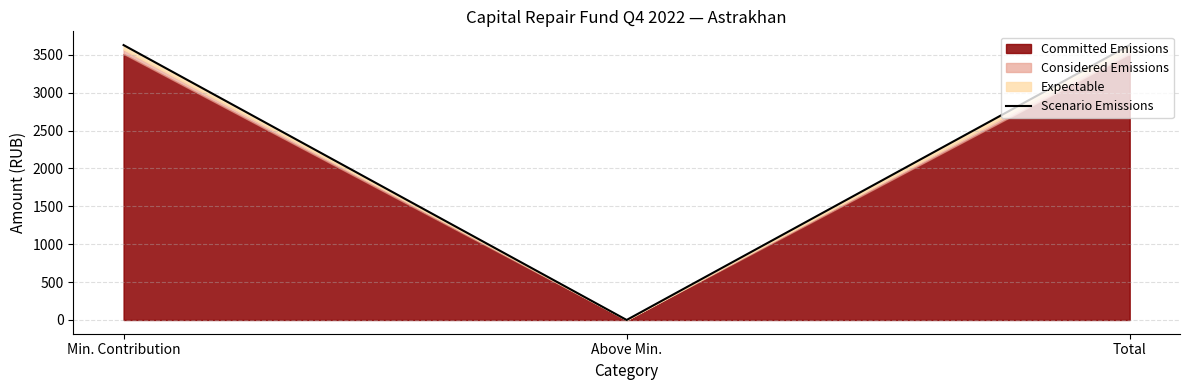

At which label is the value closest to 1814?

Above Min.